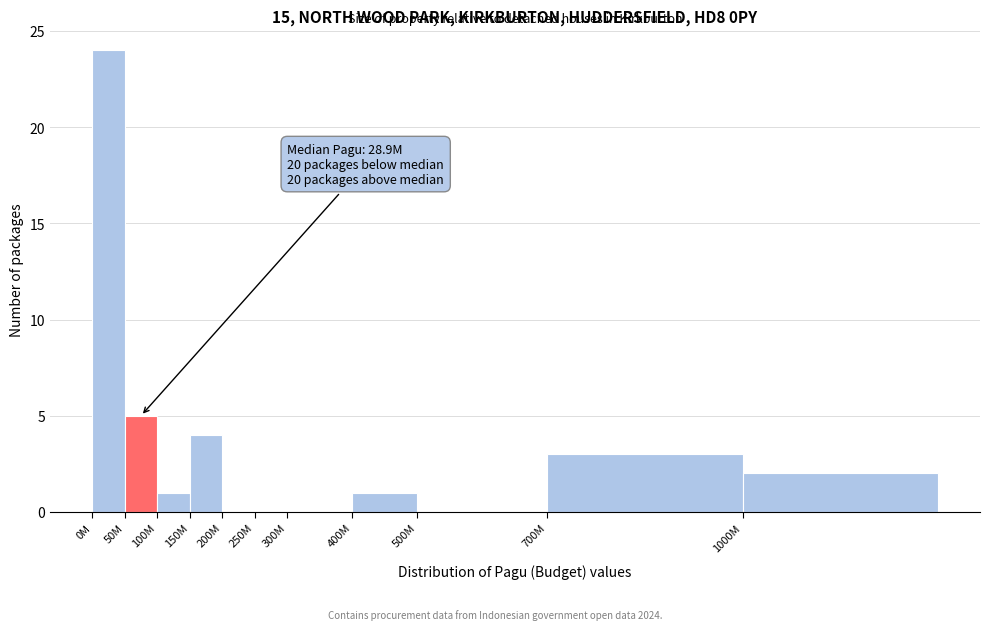

Reading right to left, transcribe all the data shown in this chart.

1000M=2	700M=3	500M=0	400M=1	300M=0	250M=0	200M=0	150M=4	100M=1	50M=5	0M=24